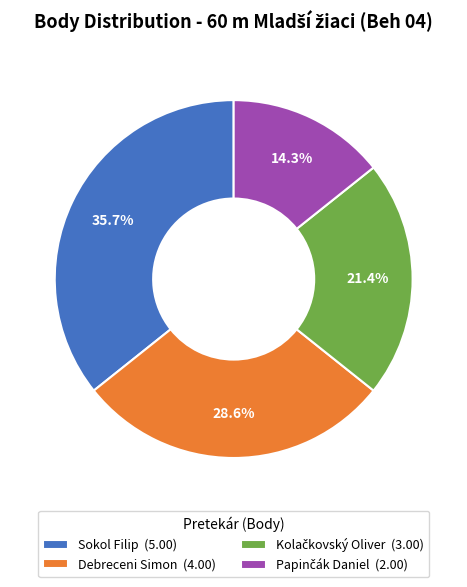

Which slice is the largest?

Sokol Filip